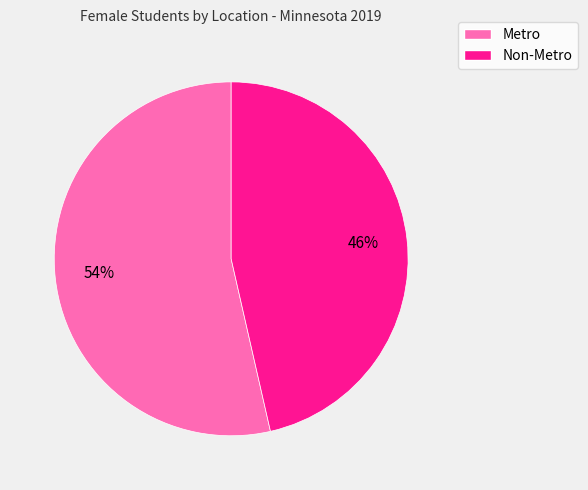

Is there a majority slice in this chart?

Yes